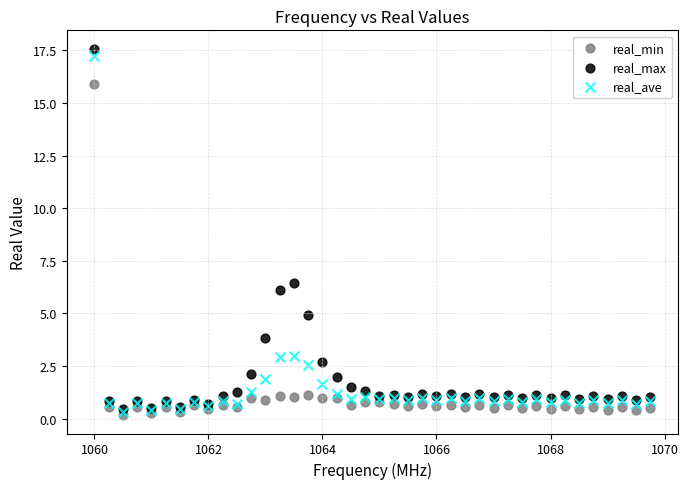

Across all series, what Y value is closest to 8?

6.4